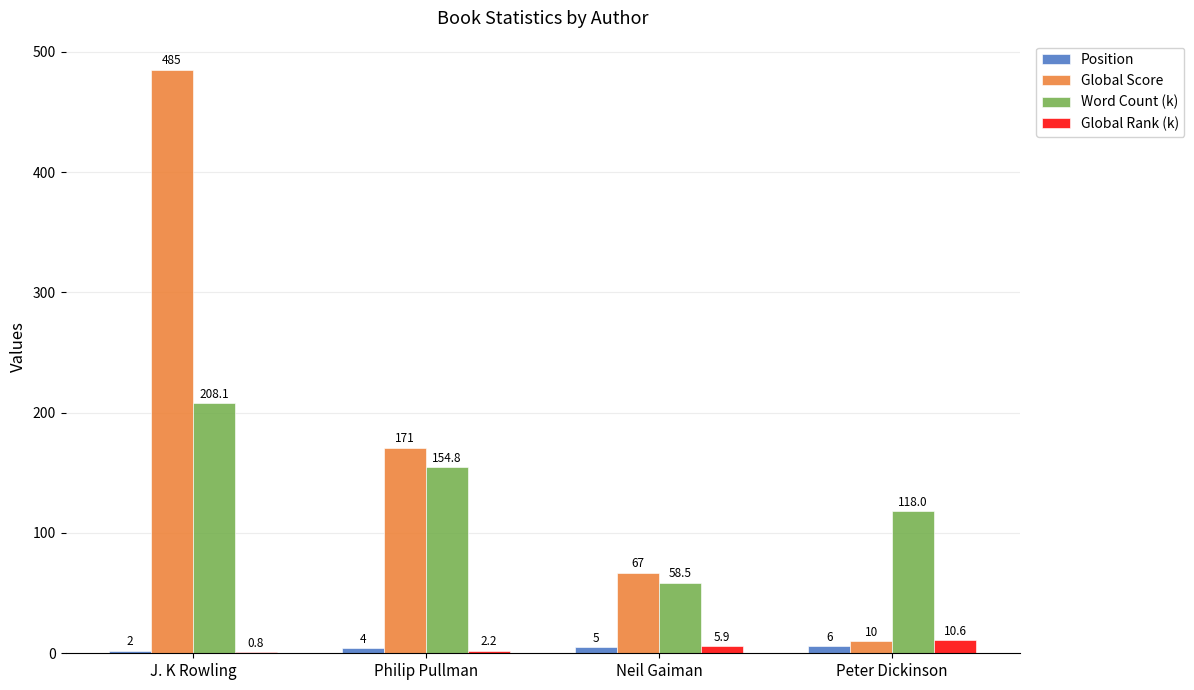

At which label is Global Rank (k) closest to 5?

Neil Gaiman